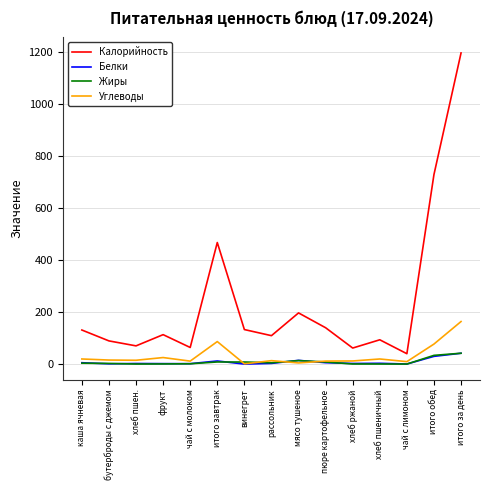

True or false: Калорийность has more than 1 interior local peaks.

True